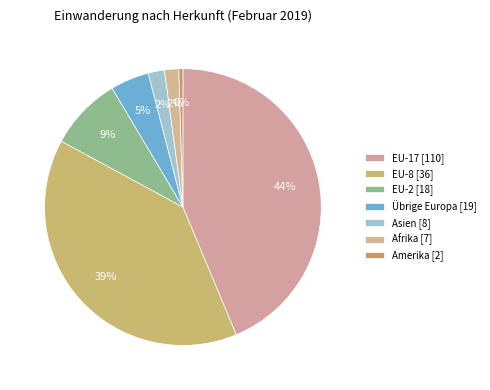

Rank the categories by value from highest to lowest.

EU-17 [110], EU-8 [36], EU-2 [18], Übrige Europa [19], Asien [8], Afrika [7], Amerika [2]